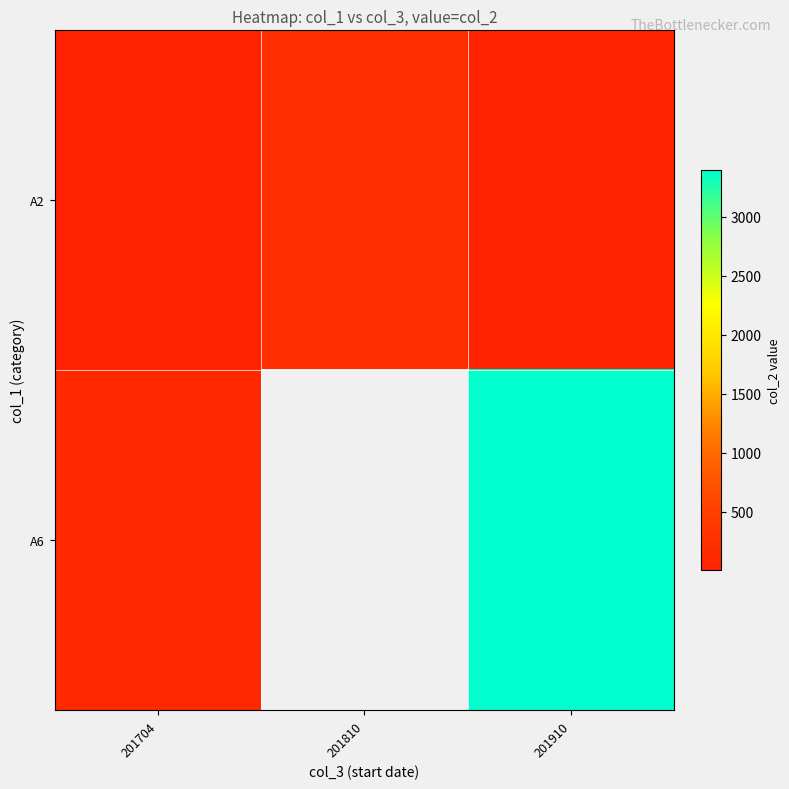

True or false: A6 has a value of 45.8 at 201704.

False